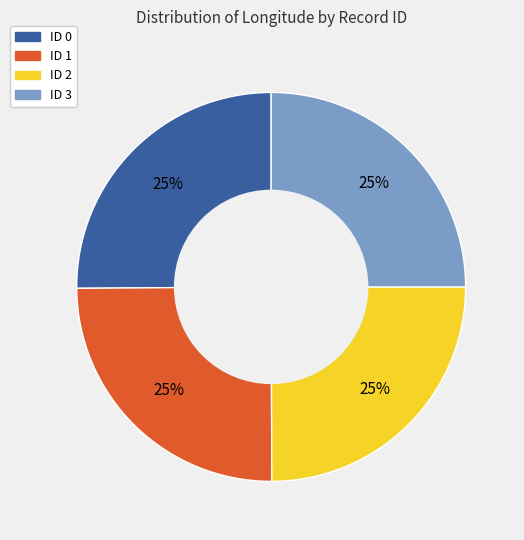

To the nearest percent, what percentage of the pie is ID 2?

25%